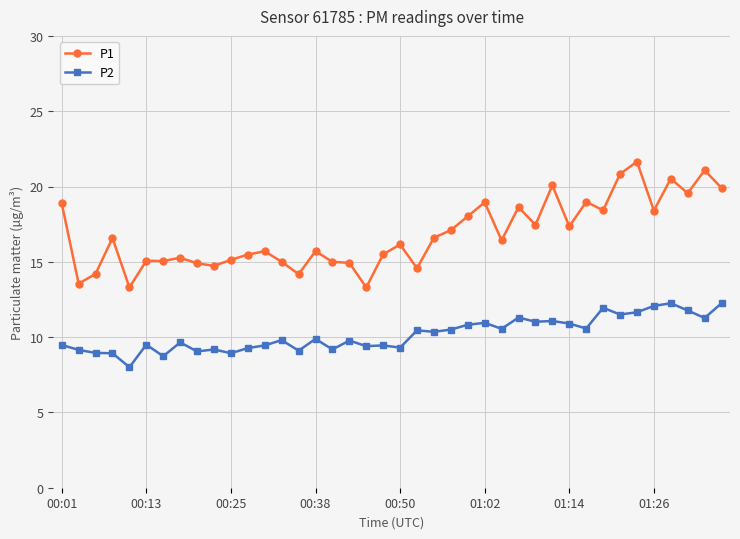

True or false: P2 has more than 2 interior local peaks.

True